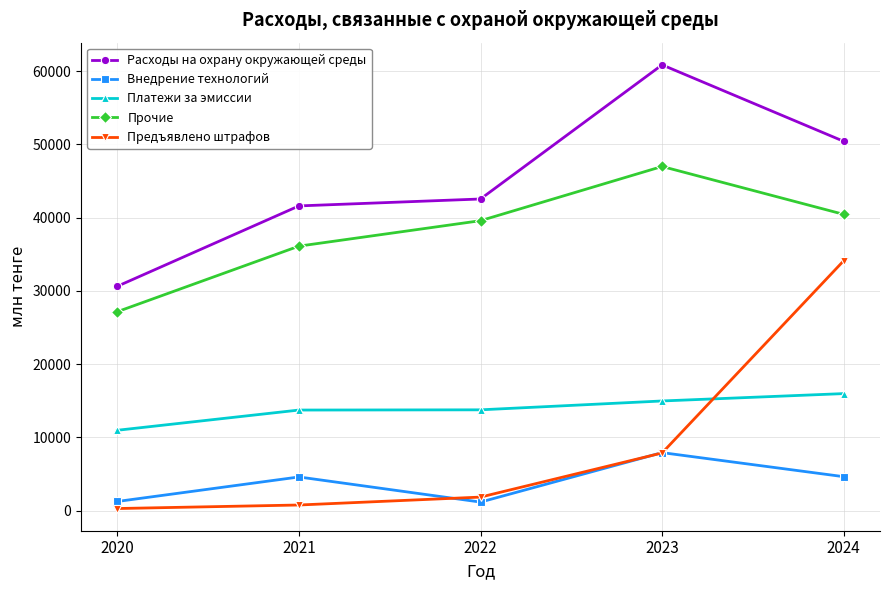

True or false: Платежи за эмиссии and Внедрение технологий intersect in this chart.

False